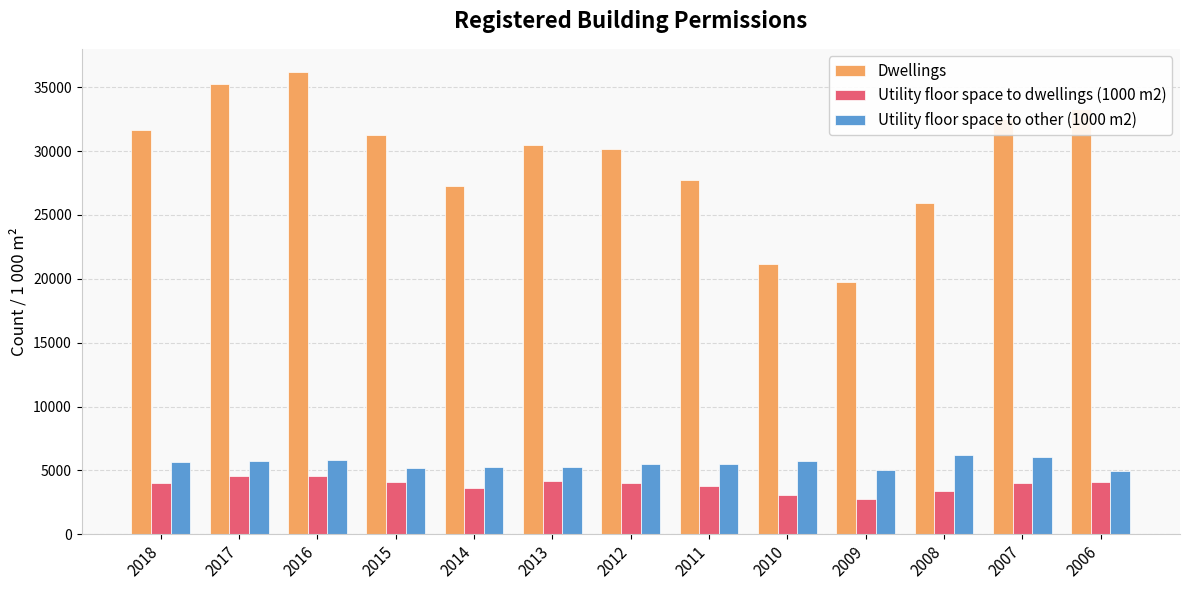

What is the minimum value for Dwellings?

19748.0